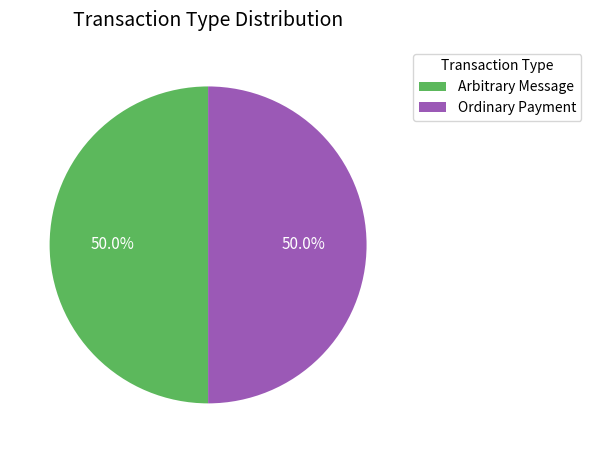

Is the sum of Ordinary Payment and Arbitrary Message greater than half?

Yes